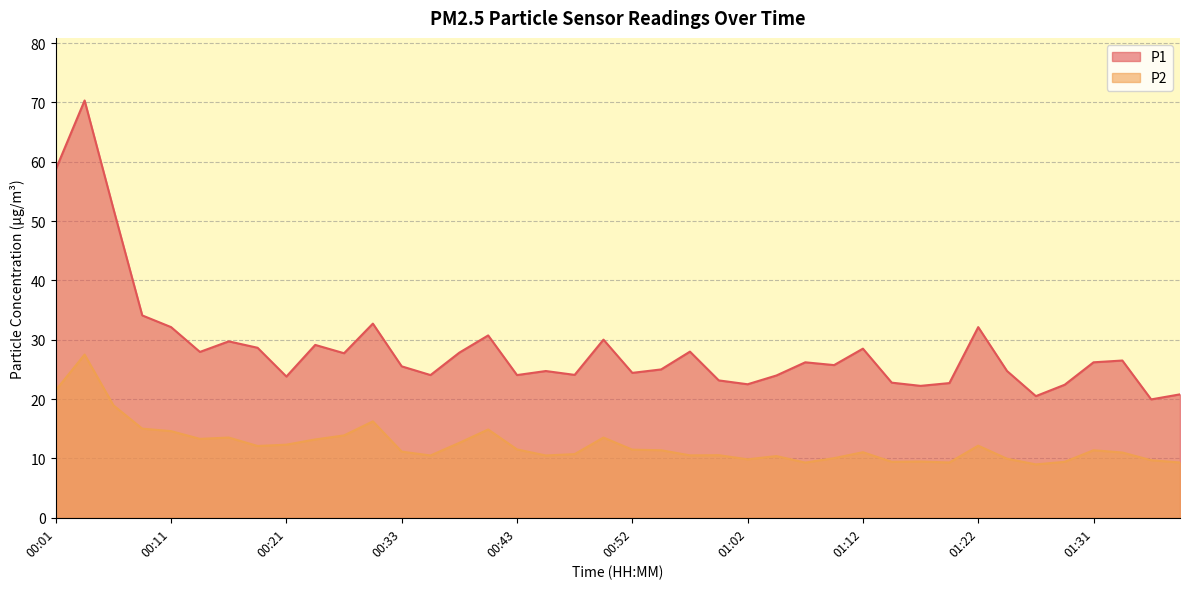

The value of P1 at 01:39 is 20.8. True or false?

True